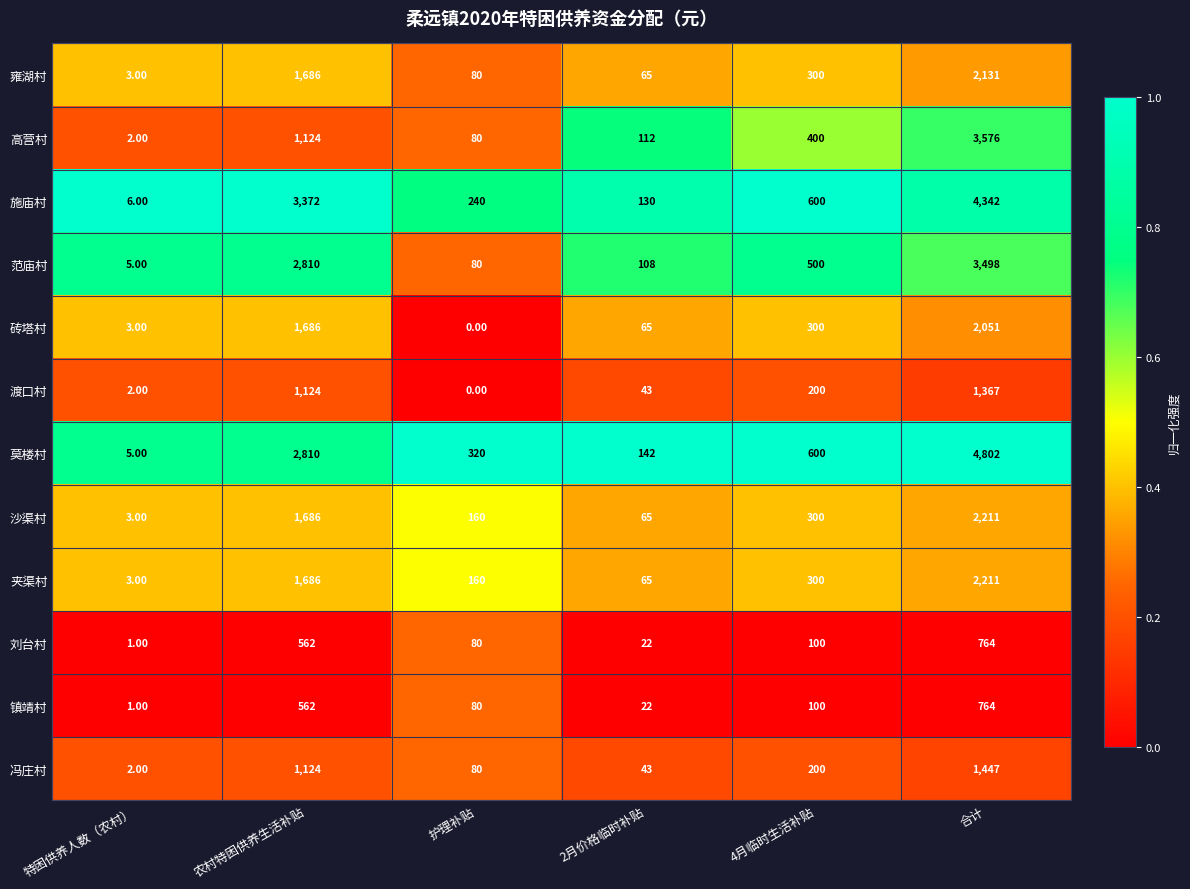

Count the number of categories in the chart.

6